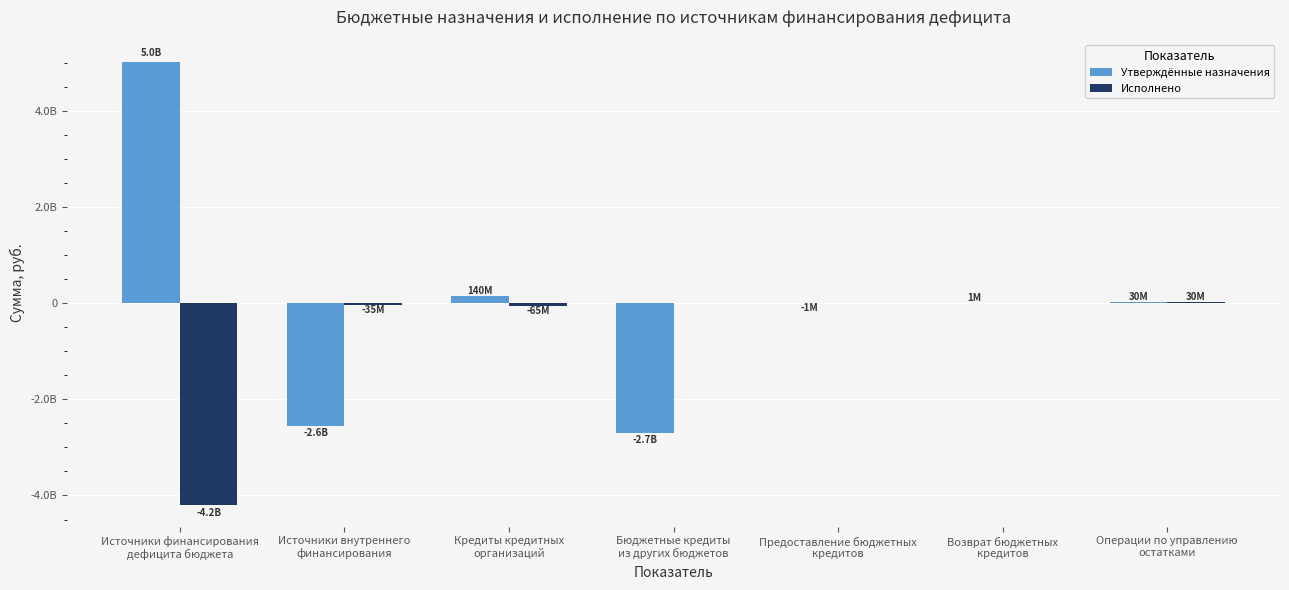

Reading left to right, transcribe all the data shown in this chart.

Утверждённые назначения: Источники финансирования
дефицита бюджета=5020122993.4	Источники внутреннего
финансирования=-2564762550.3	Кредиты кредитных
организаций=139885749.7	Бюджетные кредиты
из других бюджетов=-2704648300.0	Предоставление бюджетных
кредитов=-1000000.0	Возврат бюджетных
кредитов=1000000.0	Операции по управлению
остатками=30000000.0
Исполнено: Источники финансирования
дефицита бюджета=-4188519289.3	Источники внутреннего
финансирования=-35000000.0	Кредиты кредитных
организаций=-65000000.0	Бюджетные кредиты
из других бюджетов=0.0	Предоставление бюджетных
кредитов=0.0	Возврат бюджетных
кредитов=0.0	Операции по управлению
остатками=30000000.0